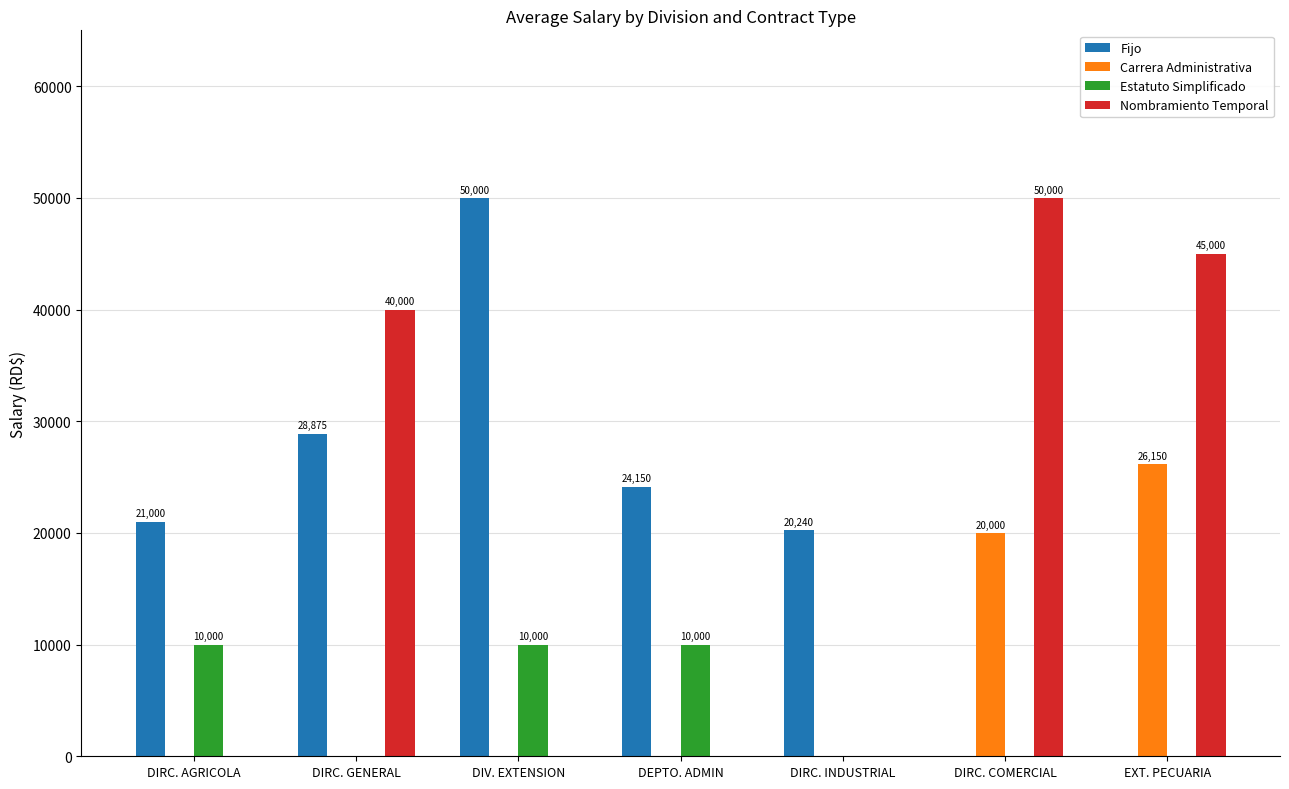

At which label does Fijo reach its peak?

DIV. EXTENSION